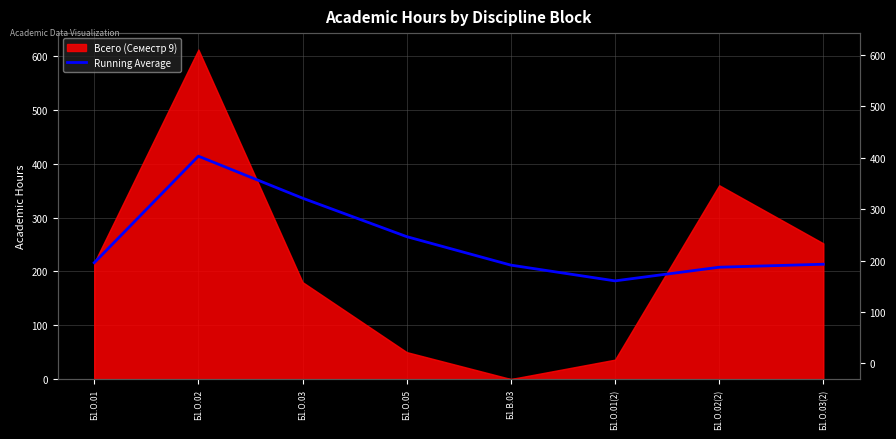

Which label corresponds to the largest value in the chart?

Б1.О.02